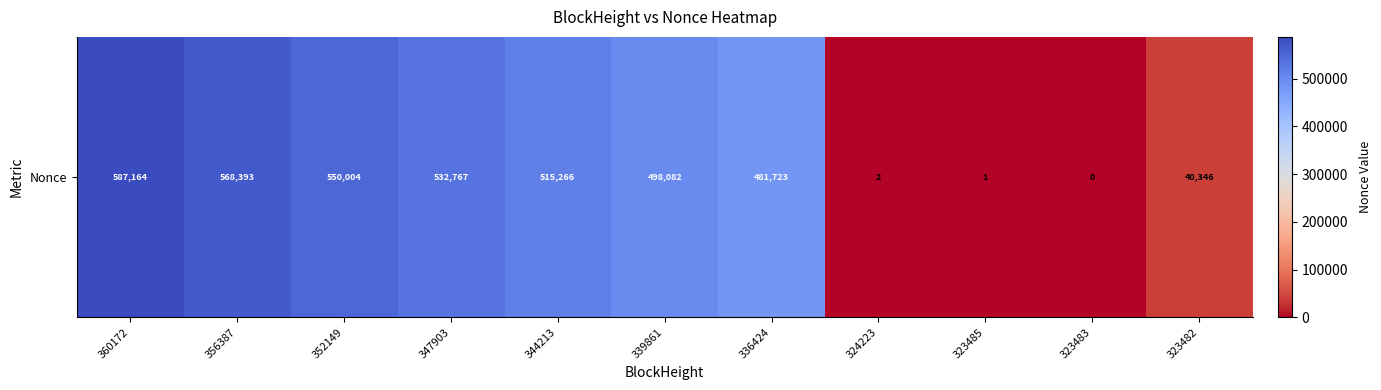

What is the difference between the maximum and minimum values?

587164